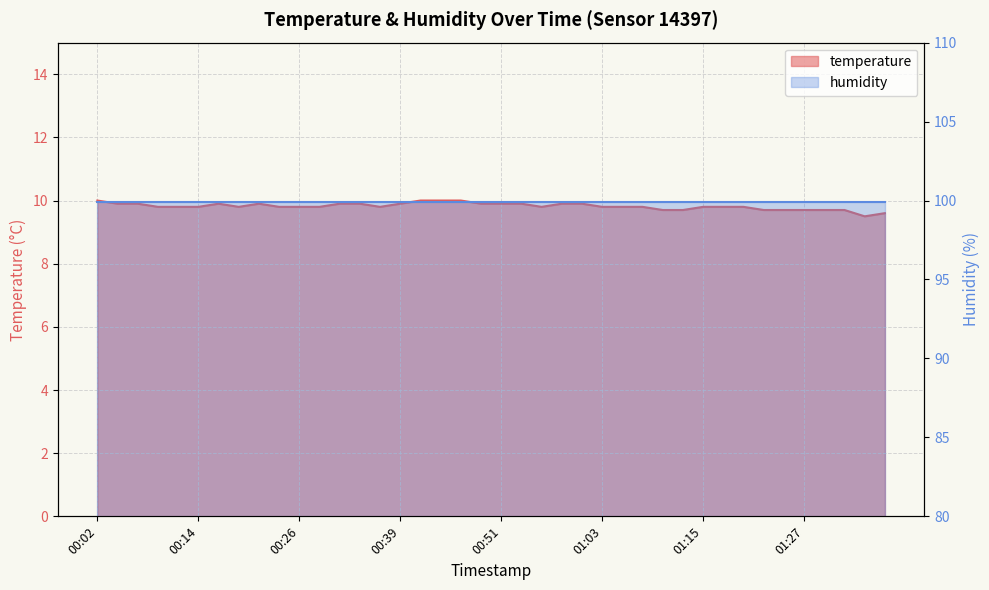

How many points are lower than both their immediate neighbors (excluding endpoints)?

4